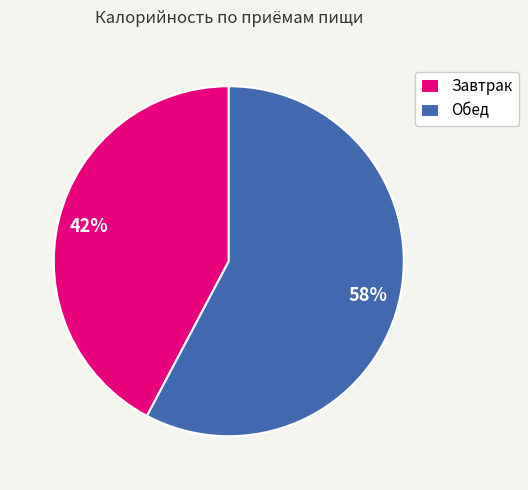

To the nearest percent, what percentage of the pie is Обед?

58%